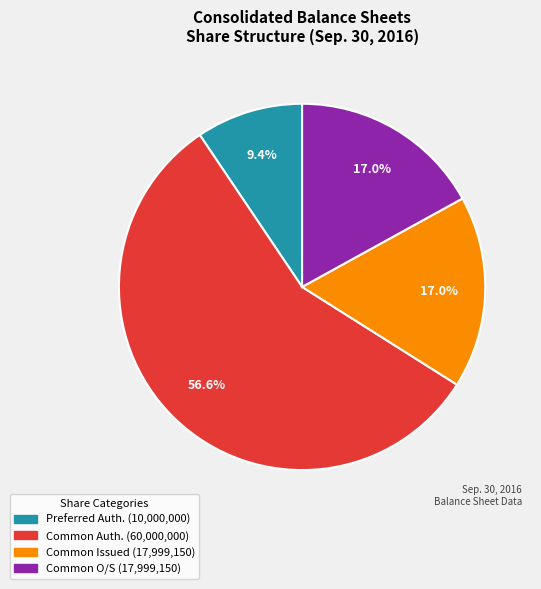

Is there a majority slice in this chart?

Yes